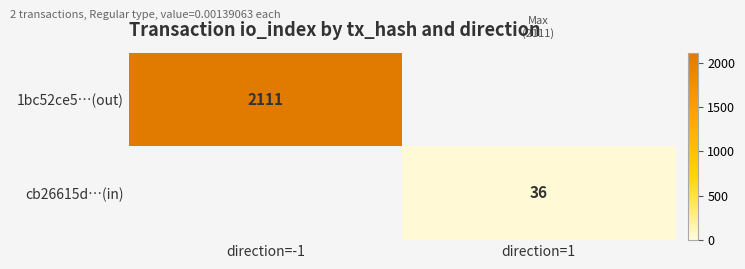

The value of 1bc52ce5…(out) at direction=-1 is 3717. True or false?

False